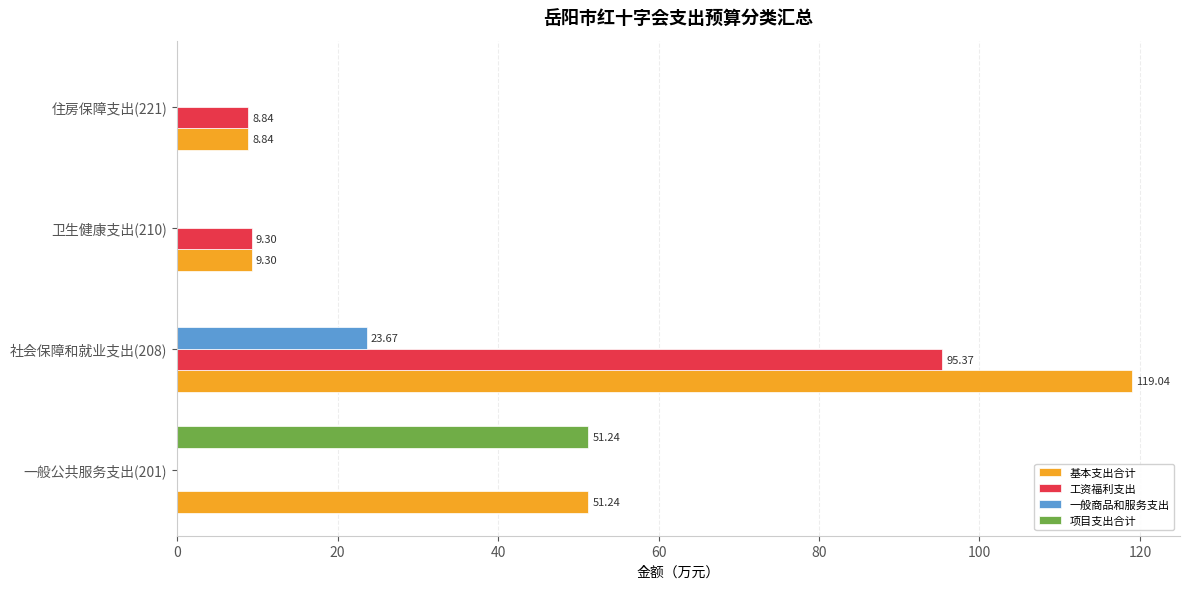

Which series changed the most between 一般公共服务支出(201) and 社会保障和就业支出(208)?

工资福利支出